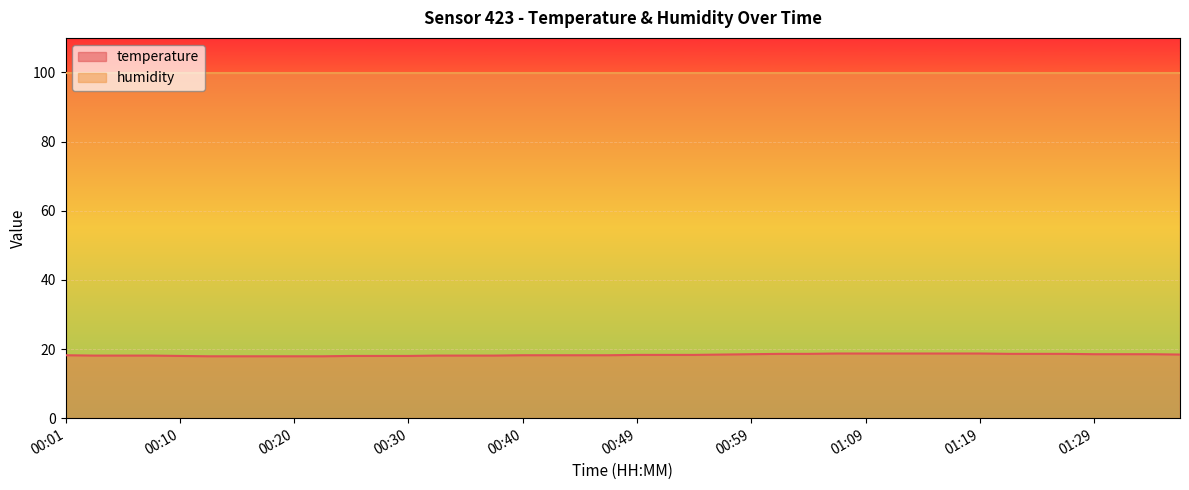

List the labels in order of value, largest first.

01:06, 01:09, 01:11, 01:14, 01:16, 01:19, 01:02, 01:04, 01:22, 01:24, 01:27, 00:59, 01:29, 01:32, 01:34, 00:57, 01:36, 00:49, 00:52, 00:54, 00:01, 00:40, 00:42, 00:45, 00:47, 00:03, 00:06, 00:08, 00:32, 00:35, 00:37, 00:10, 00:25, 00:27, 00:30, 00:13, 00:15, 00:18, 00:20, 00:23